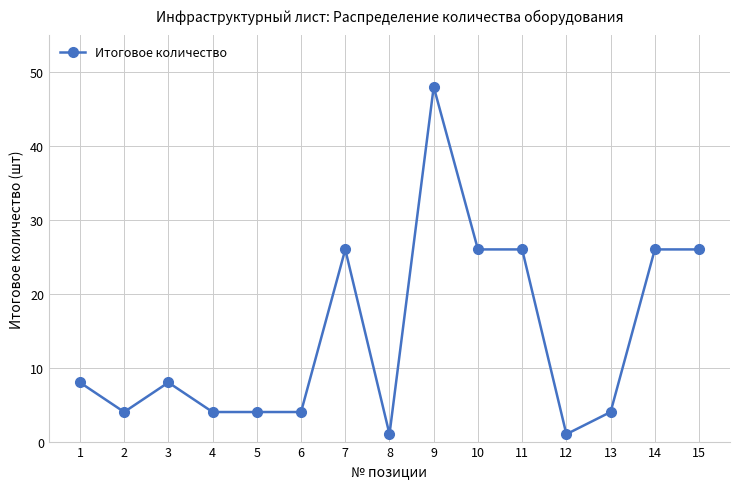

What is the smallest value displayed?

1